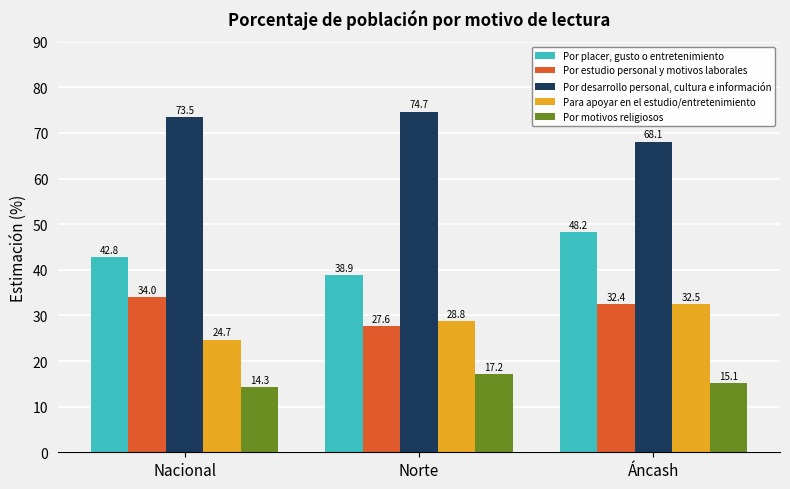

At how many categories does at least one series exceed 17?

3